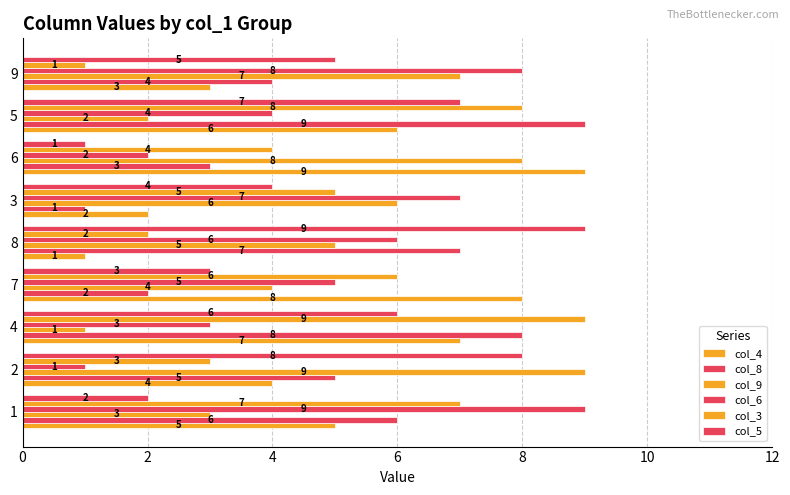

The col_4 series shows 2 at 8. True or false?

False